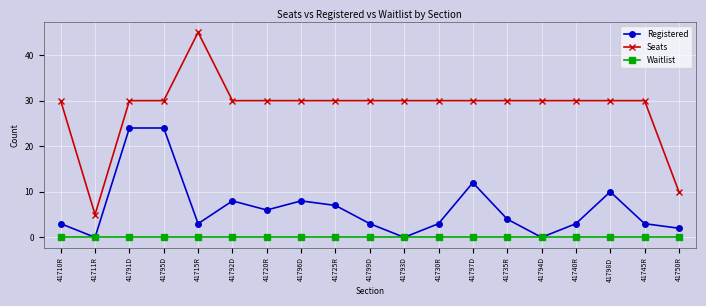

What is the average value of the Registered series?

6